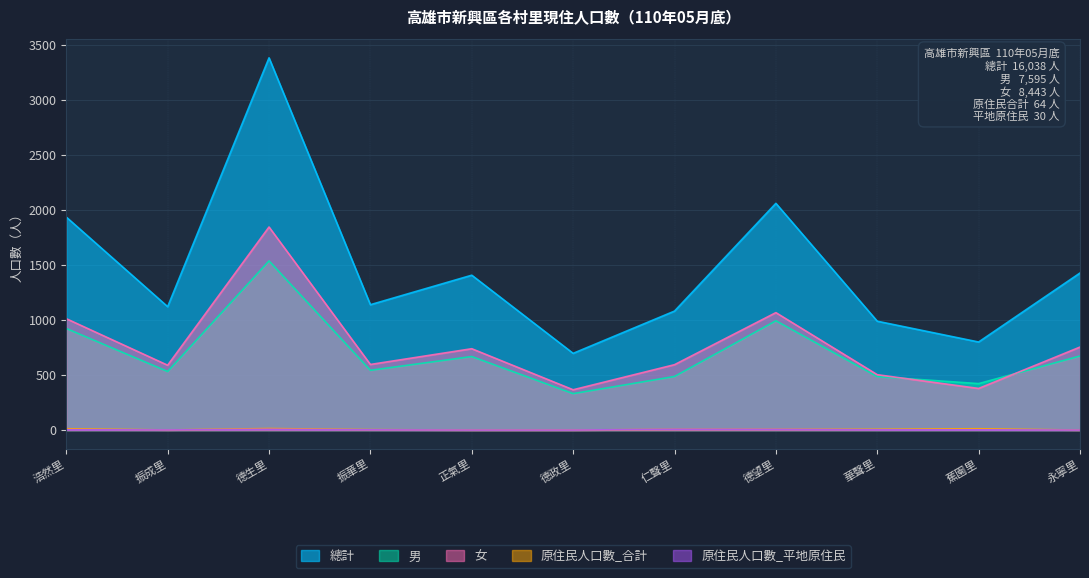

Reading left to right, transcribe all the data shown in this chart.

總計: 1935	1121	3382	1139	1407	697	1081	2060	989	800	1427
男: 923	532	1537	543	668	331	487	993	486	422	673
女: 1012	589	1845	596	739	366	594	1067	503	378	754
原住民人口數_合計: 12	1	14	4	0	0	7	7	7	12	0
原住民人口數_平地原住民: 3	1	7	2	0	0	7	6	2	2	0